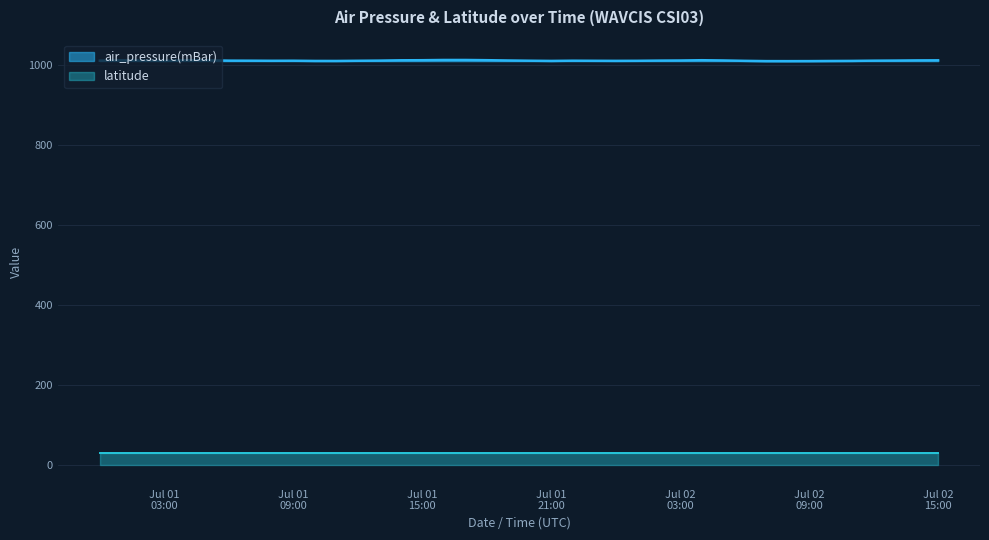

How many data points are above 1011?

37